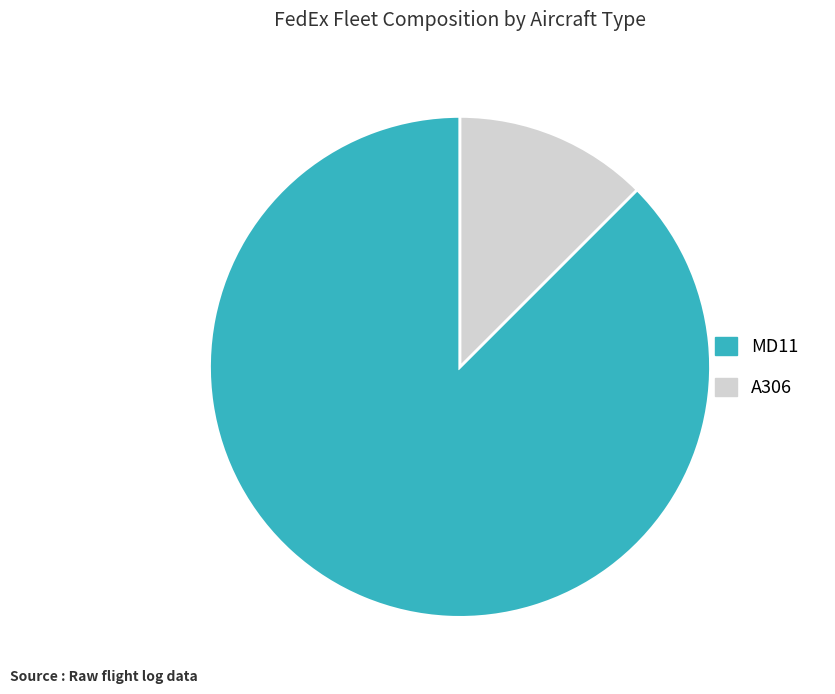

Between A306 and MD11, which is larger?

MD11